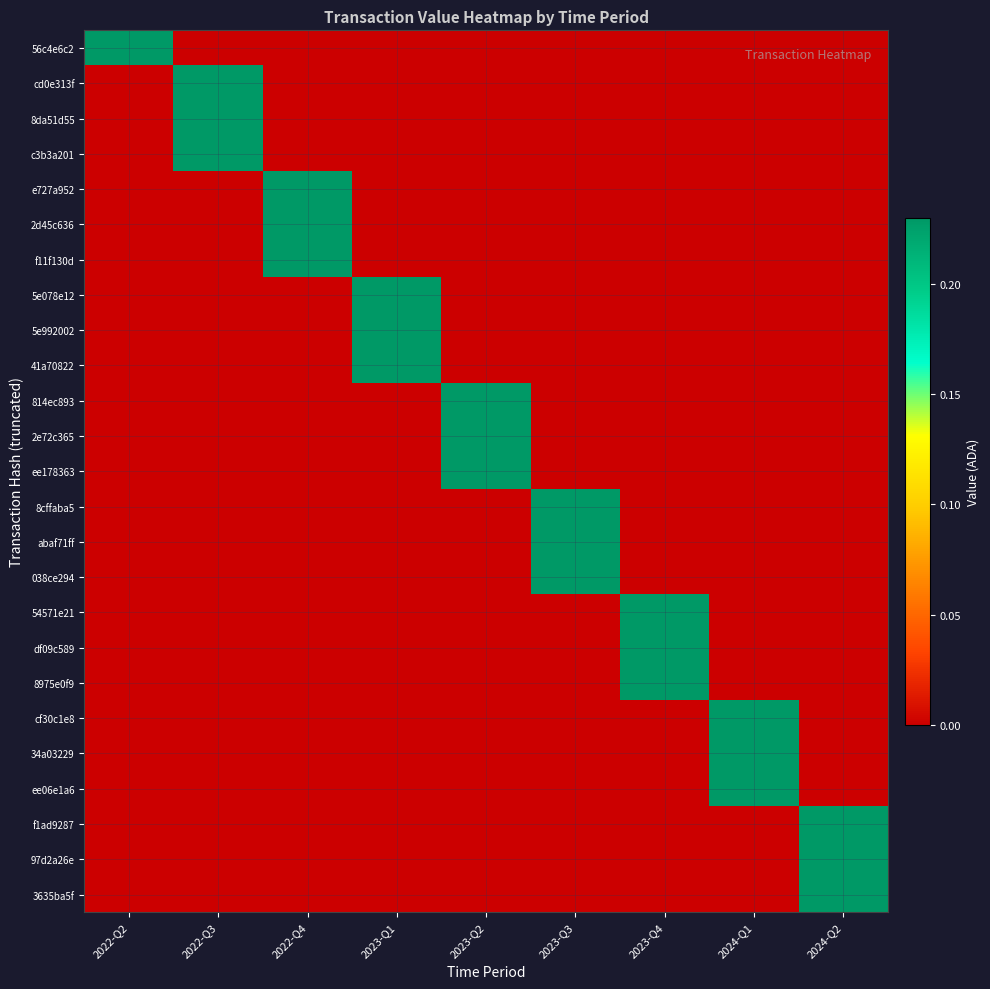

At which category does the chart reach its peak across all series?

2022-Q2